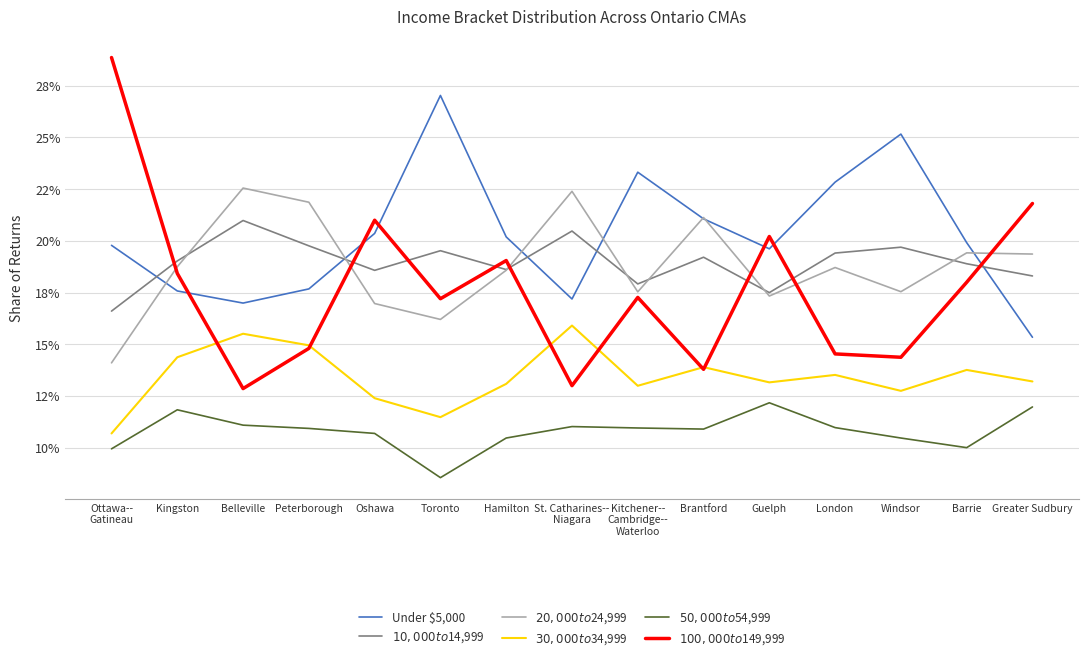

At which label does $20,000 to $24,999 first exceed 18?

Kingston